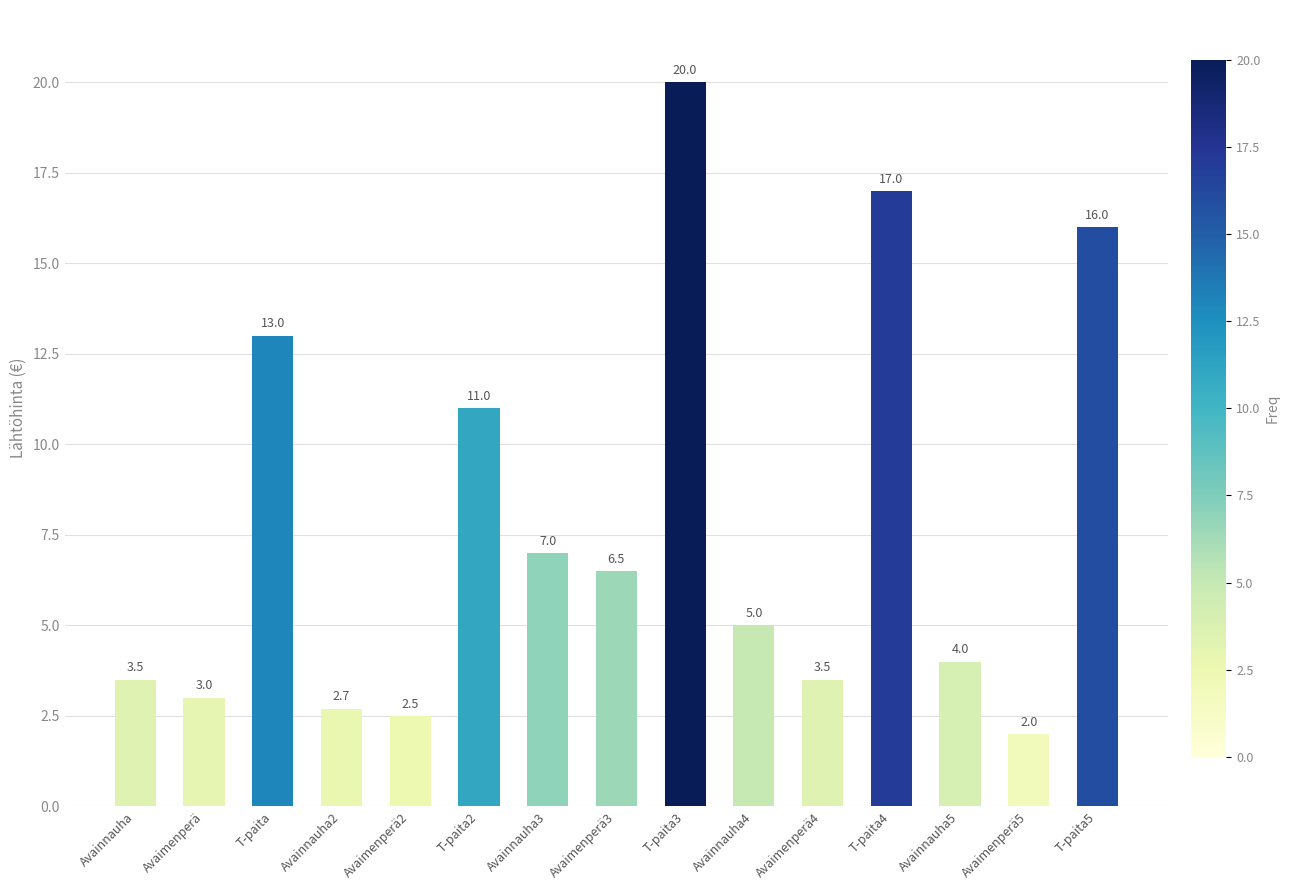

Are the bars horizontal?

No